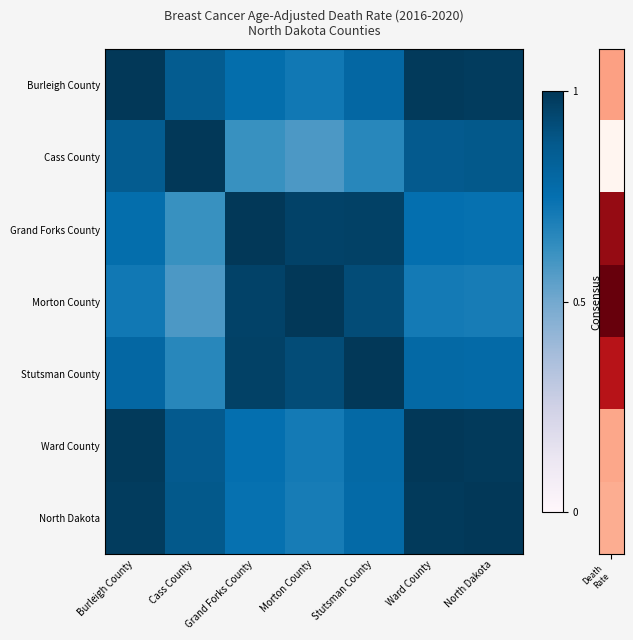

What is the difference between the highest and lowest values at Stutsman County?

0.3